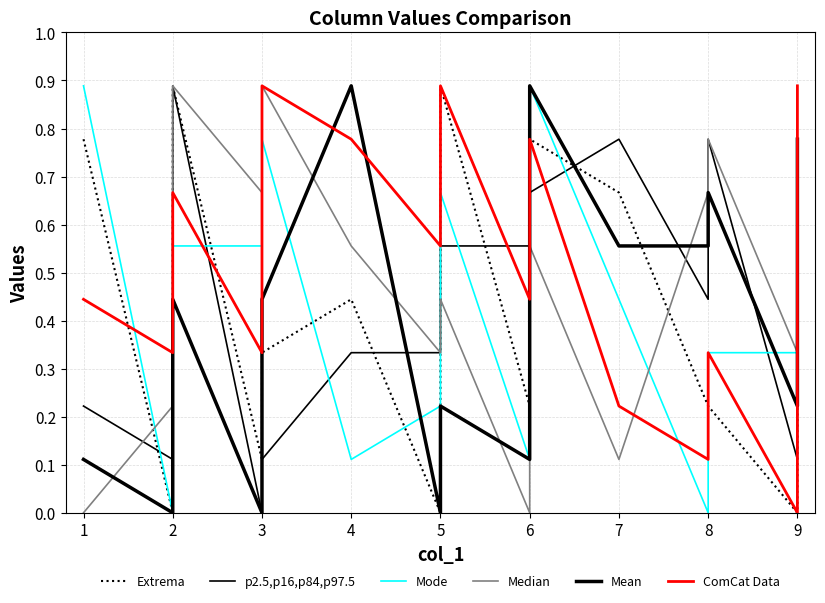

The value of ComCat Data at 16 is 0.6. True or false?

False